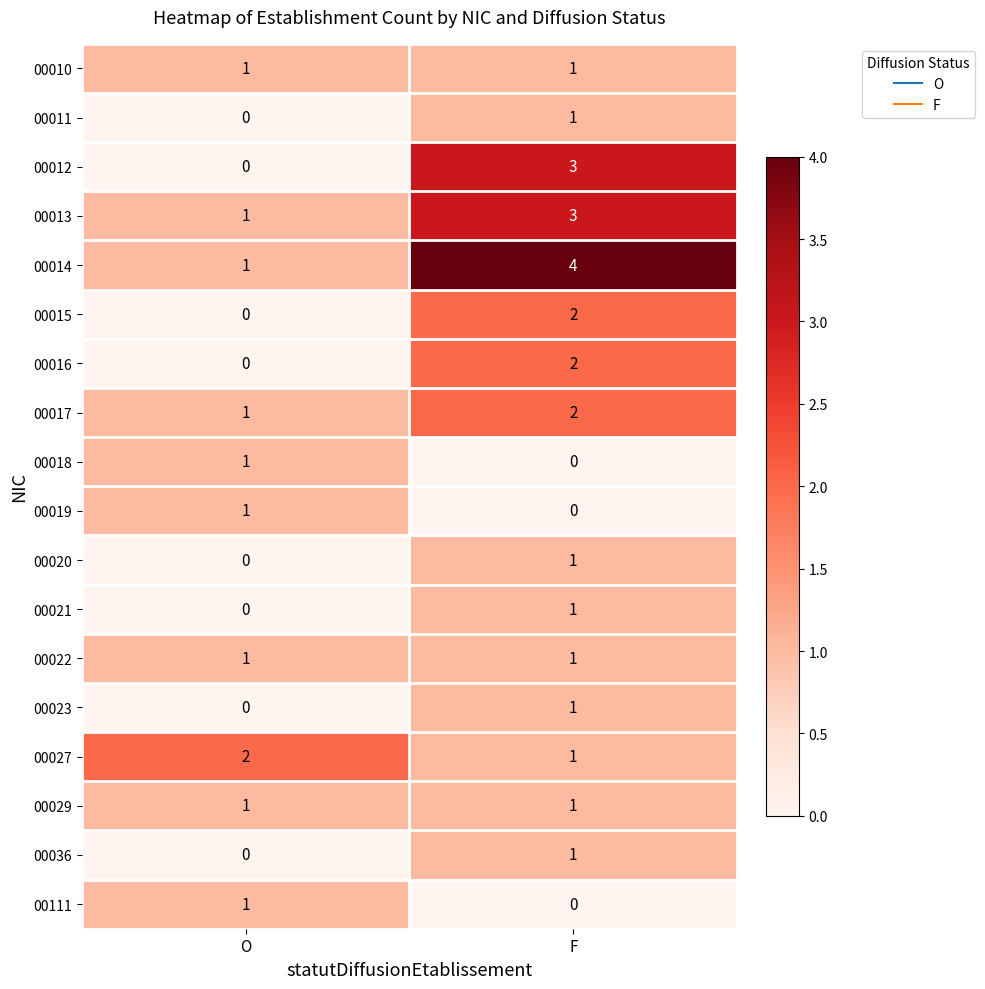

What is the total value across all series at O?

11